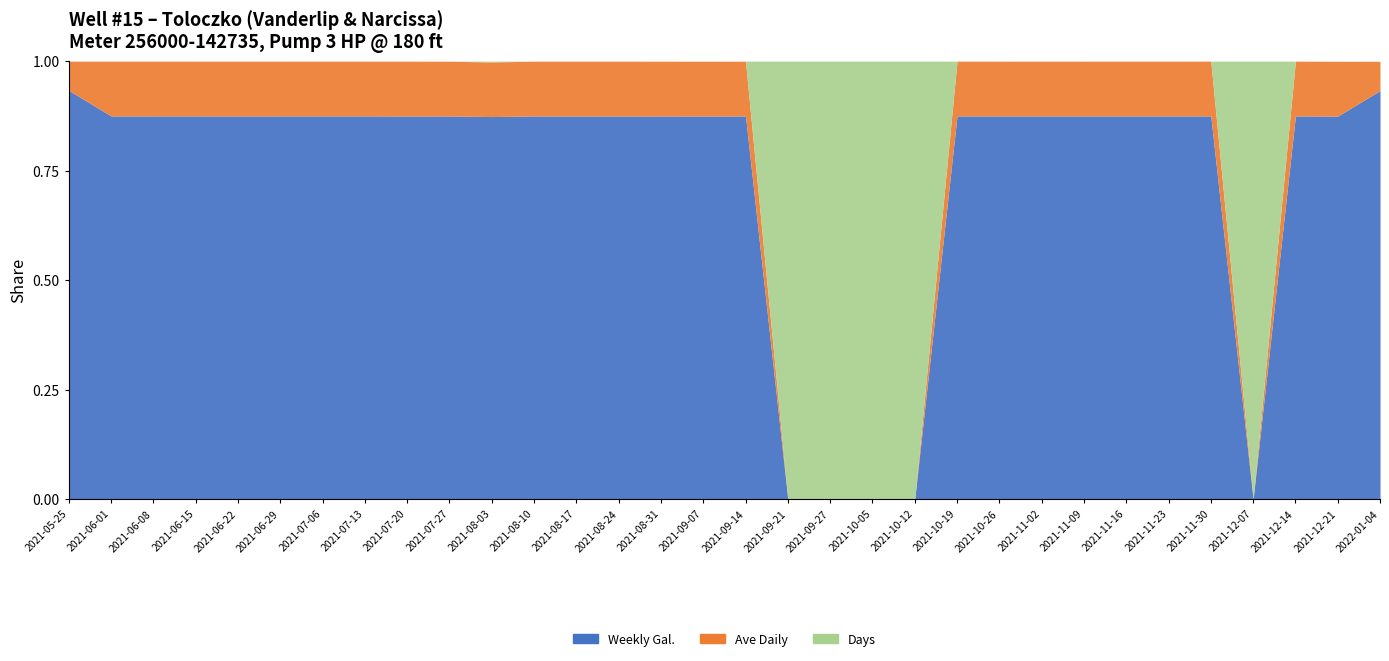

Rank the series by their maximum value, from highest to lowest.

Weekly Gal., Ave Daily, Days